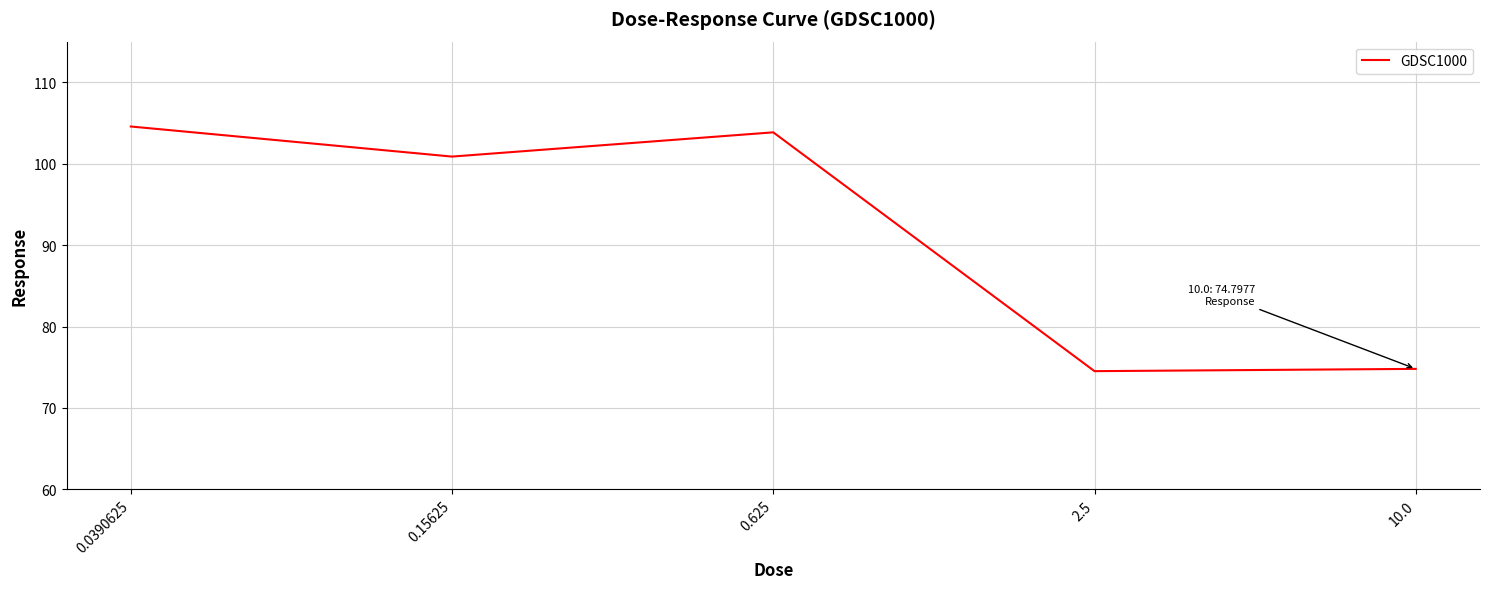

What is the change in value from 0.625 to 2.5?

-29.3